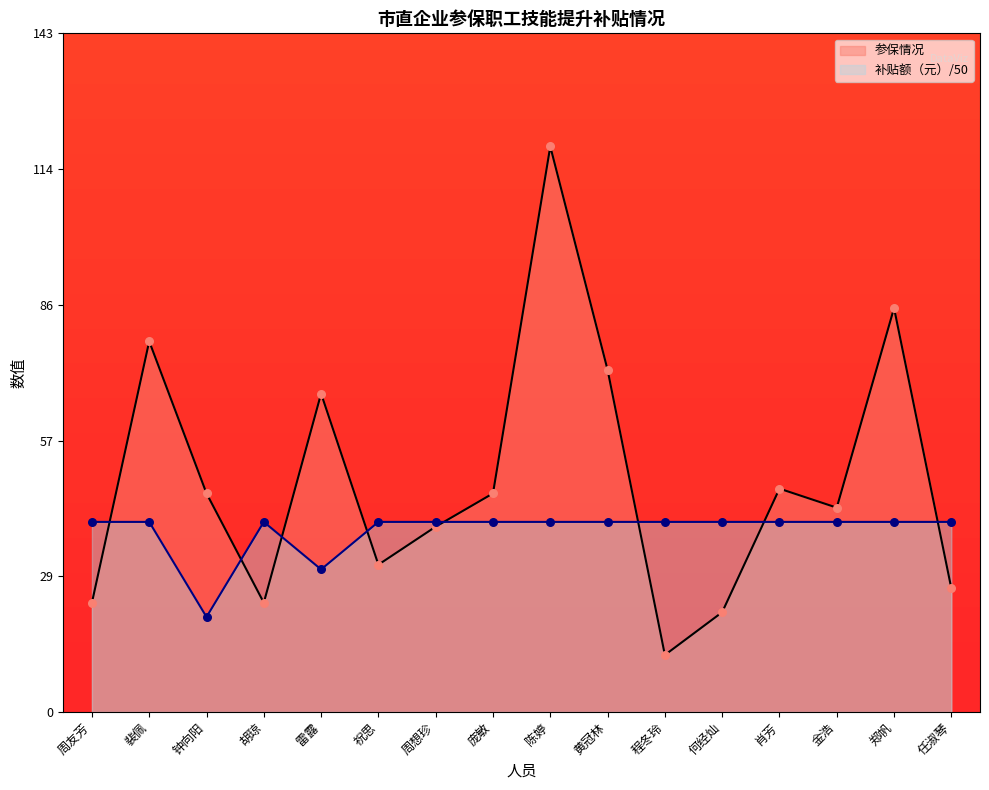

Which series has the largest total across all categories?

参保情况